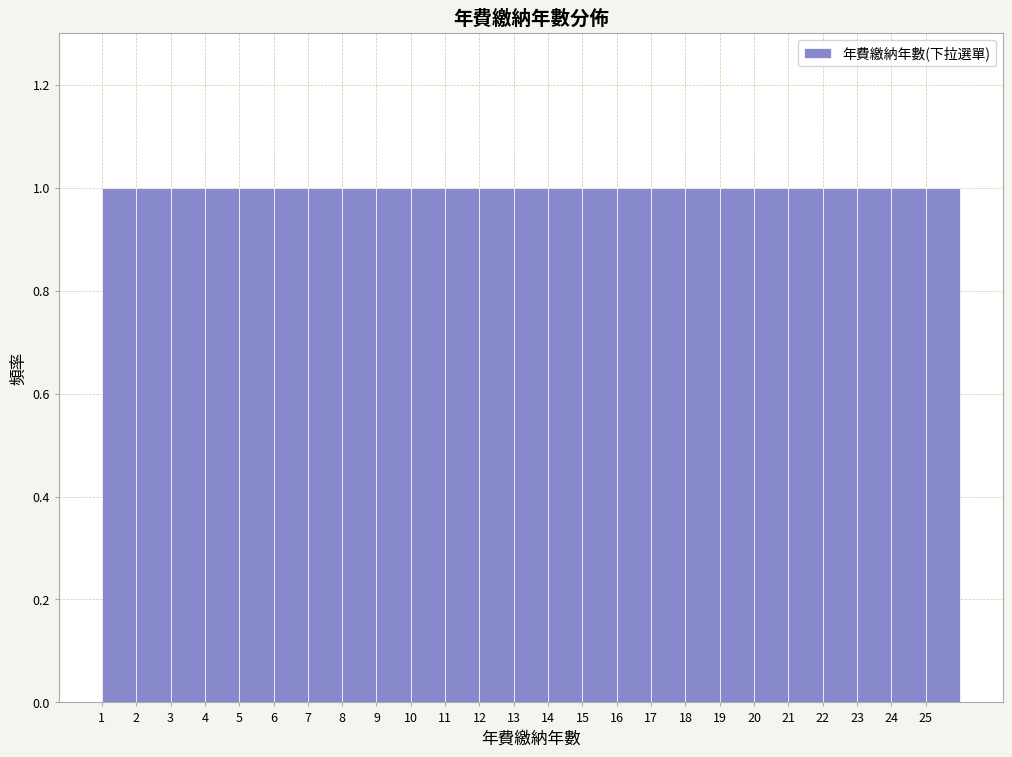

Reading left to right, list every bar in this chart as the range it spans on the x-axis followed by its height. The values are not printed on the chart, so give them approximately, as read against the axis.

1 to 2: 1
2 to 3: 1
3 to 4: 1
4 to 5: 1
5 to 6: 1
6 to 7: 1
7 to 8: 1
8 to 9: 1
9 to 10: 1
10 to 11: 1
11 to 12: 1
12 to 13: 1
13 to 14: 1
14 to 15: 1
15 to 16: 1
16 to 17: 1
17 to 18: 1
18 to 19: 1
19 to 20: 1
20 to 21: 1
21 to 22: 1
22 to 23: 1
23 to 24: 1
24 to 25: 1
25 to 26: 1